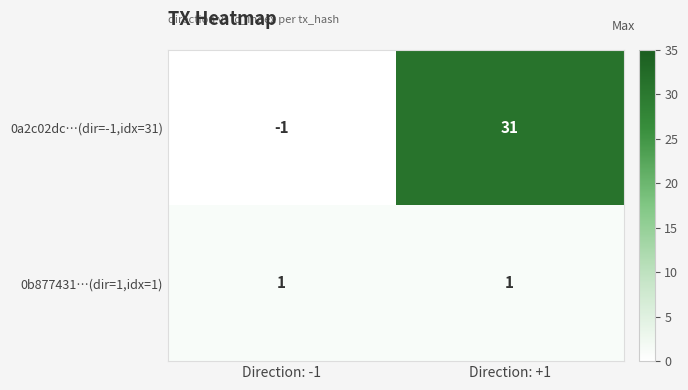

What is the difference between the 0a2c02dc…(dir=-1,idx=31) values at Direction: -1 and Direction: +1?

32